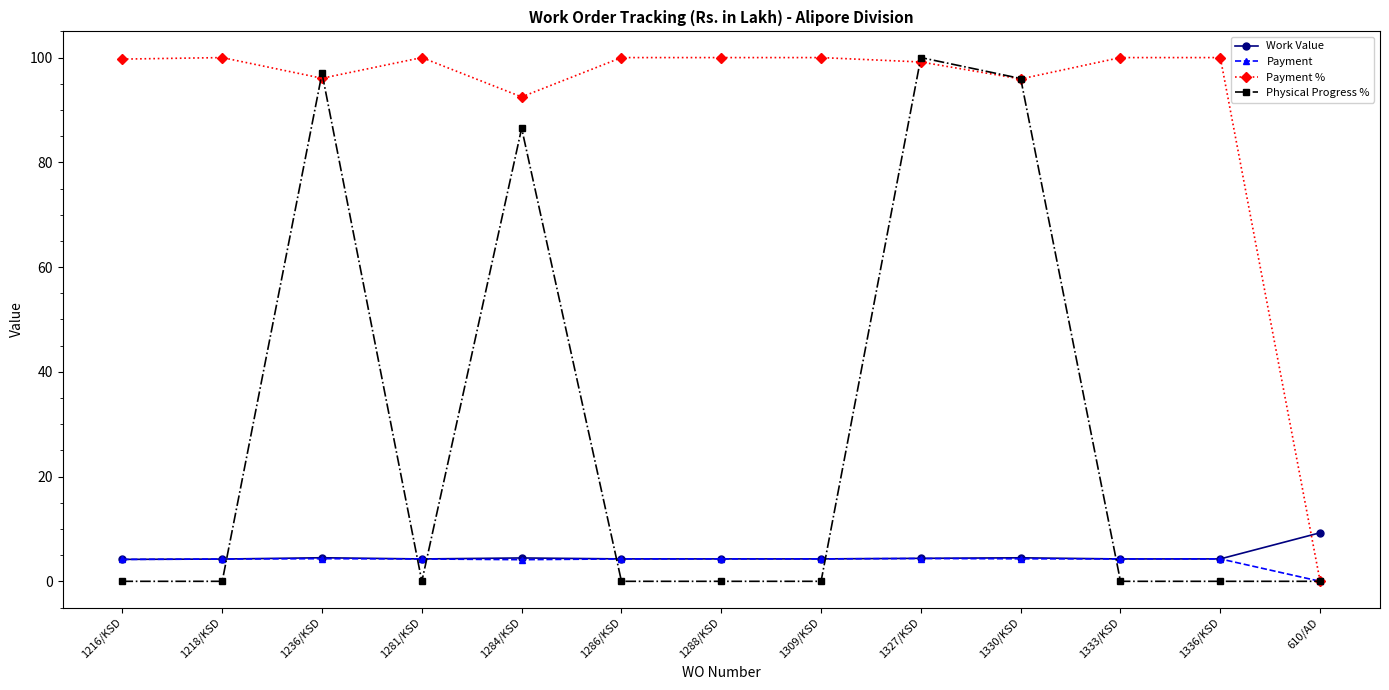

What is the sum of all Payment values?

51.2